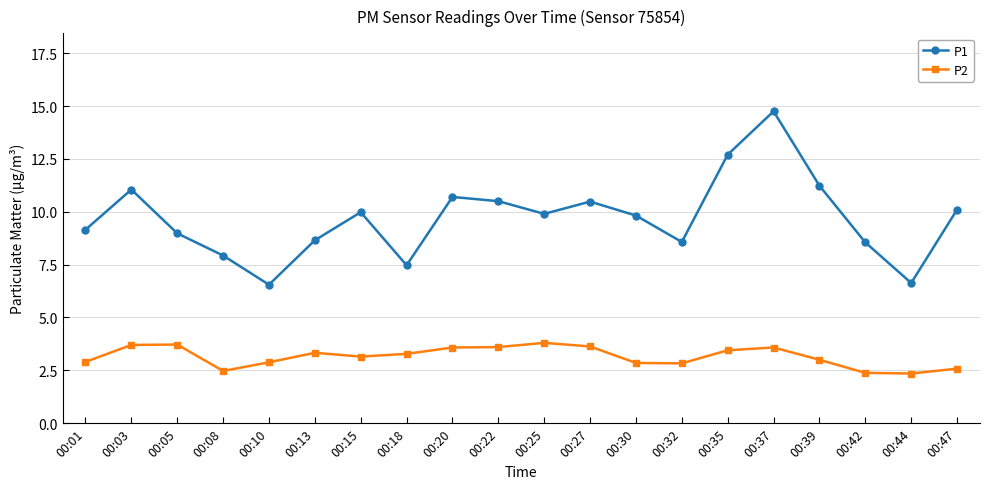

Is the value of P1 at 00:22 greater than the value of P2 at 00:22?

Yes